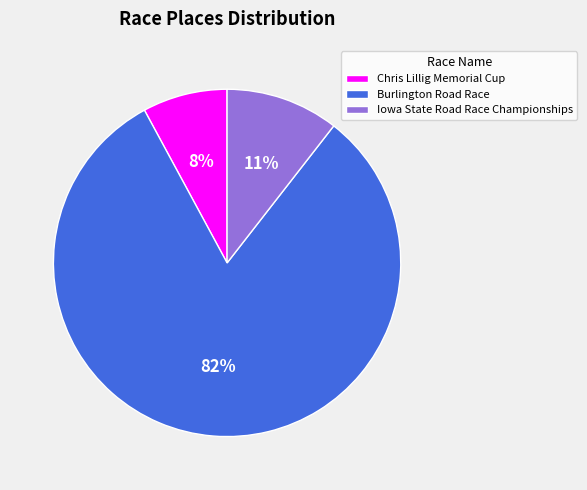

To the nearest percent, what is the average slice percentage?

33%